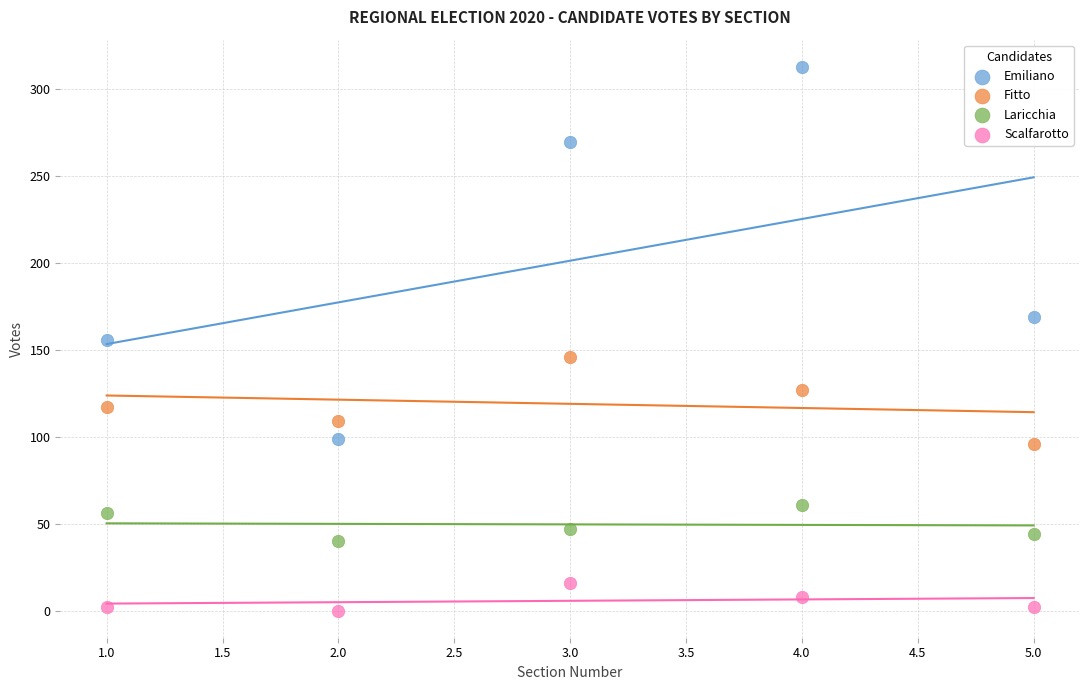

Which series contains the highest Y value?

Emiliano